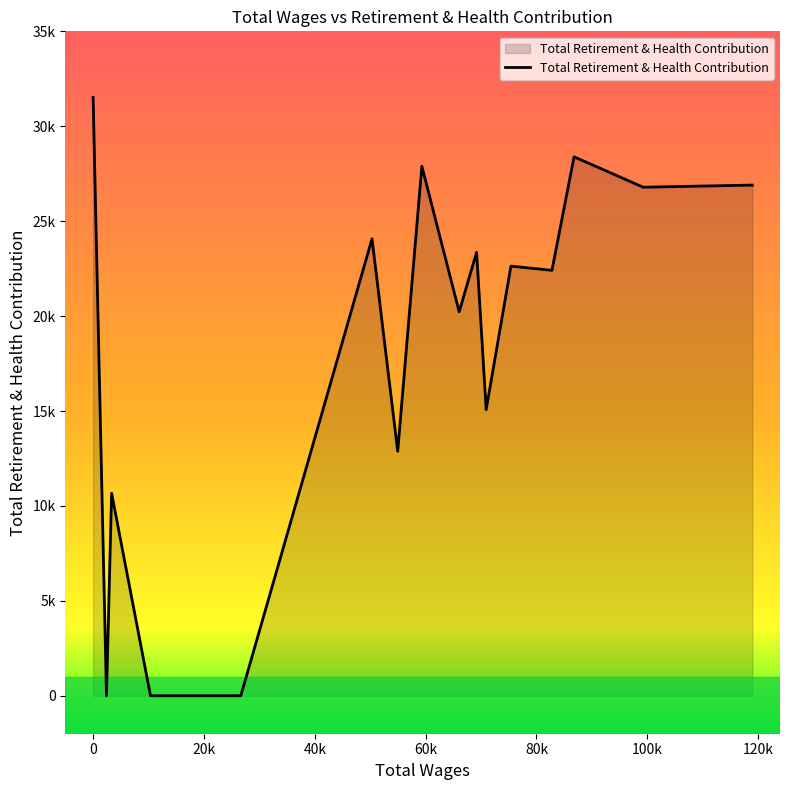

Rank the categories by value from lowest to highest.

26649.0, 15575.0, 10354.0, 2411.0, 3340.0, 54963.0, 70925.0, 66052.0, 82798.0, 75393.0, 69197.0, 50327.0, 99260.0, 118946.0, 59319.0, 86784.0, 0.0